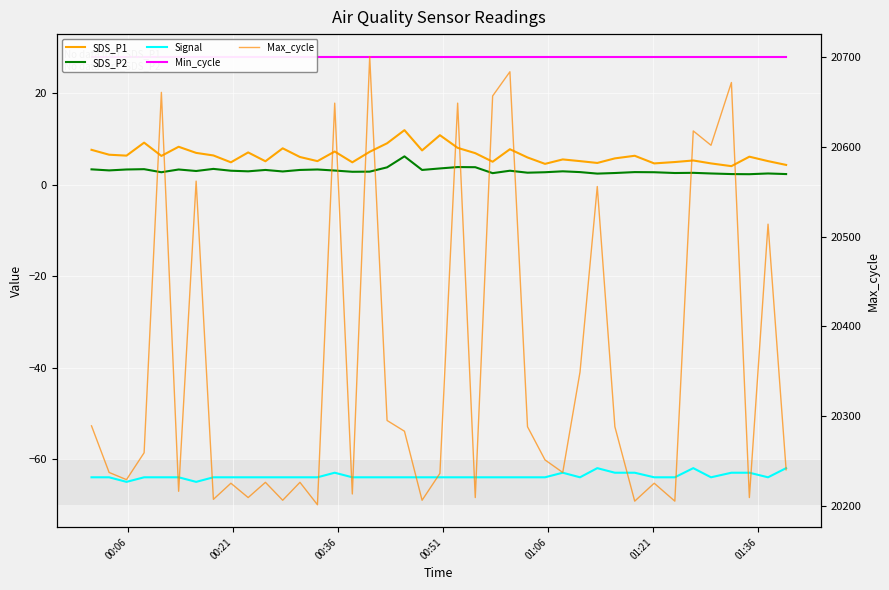

At how many categories does at least one series exceed 1197?

40